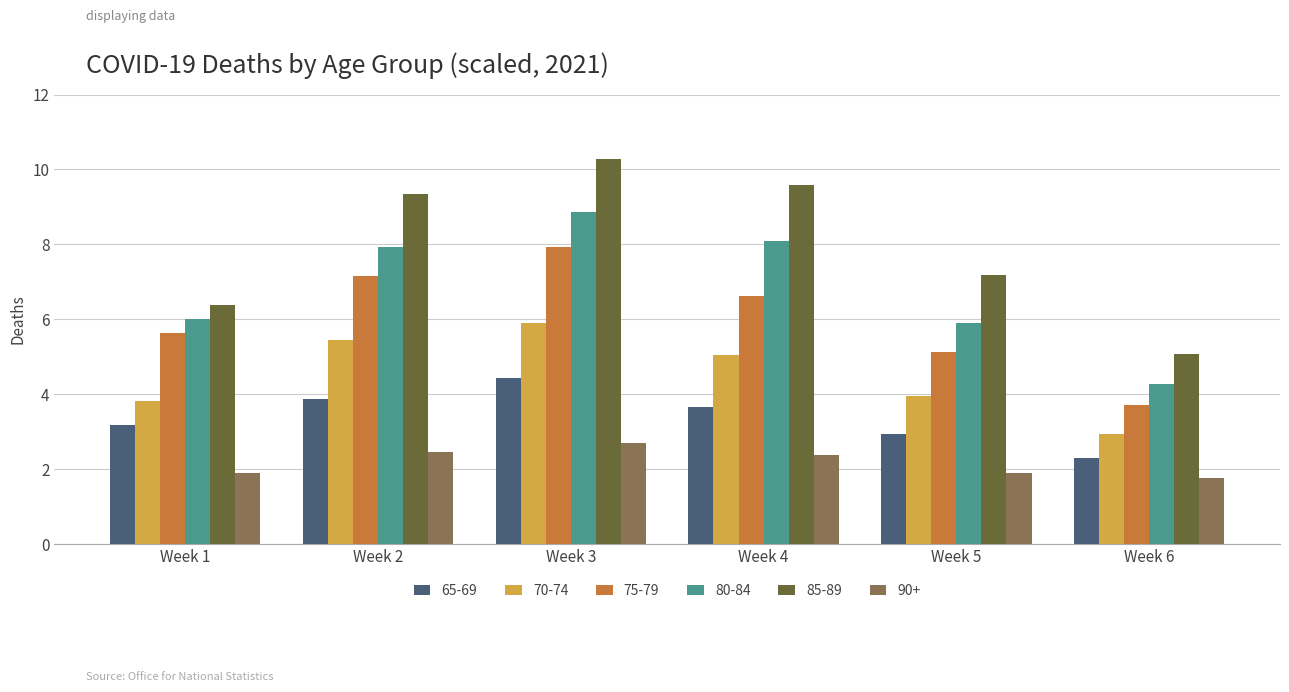

At Week 6, list the series in order from smallest to largest.

90+, 65-69, 70-74, 75-79, 80-84, 85-89